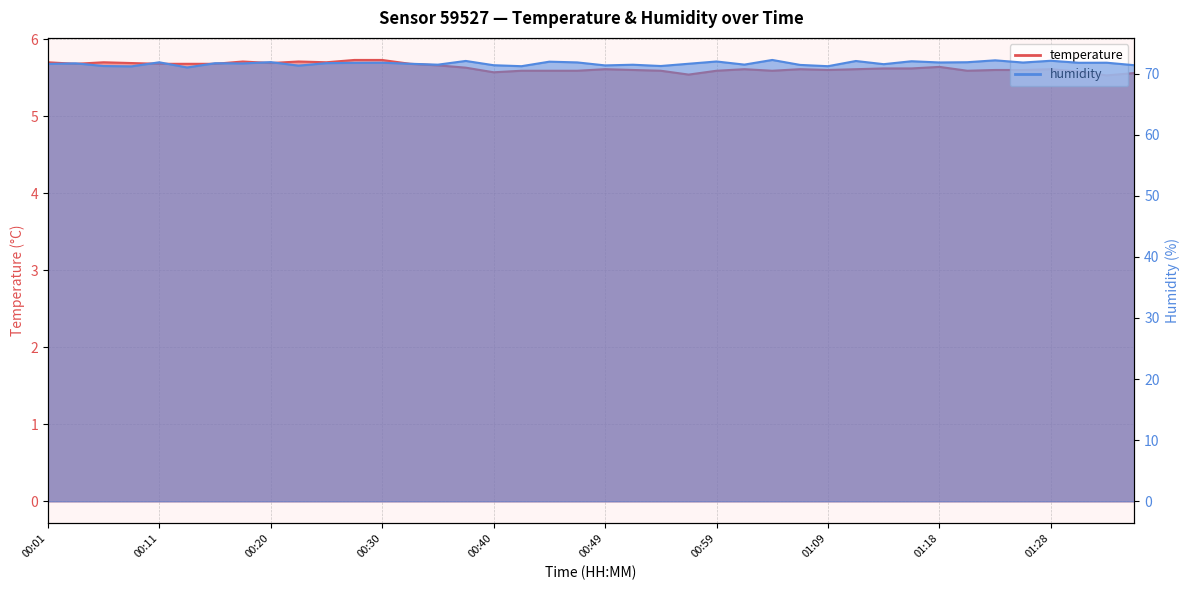

List the labels in order of humidity value, largest first.

01:04, 01:23, 01:28, 00:37, 01:11, 01:16, 00:59, 00:44, 00:20, 01:21, 00:11, 00:47, 01:18, 01:26, 00:30, 01:33, 01:31, 00:28, 00:25, 00:15, 00:03, 00:18, 00:32, 00:57, 00:01, 01:14, 01:01, 00:35, 00:52, 01:06, 00:40, 01:35, 00:49, 00:23, 00:06, 00:54, 00:42, 01:09, 00:08, 00:13